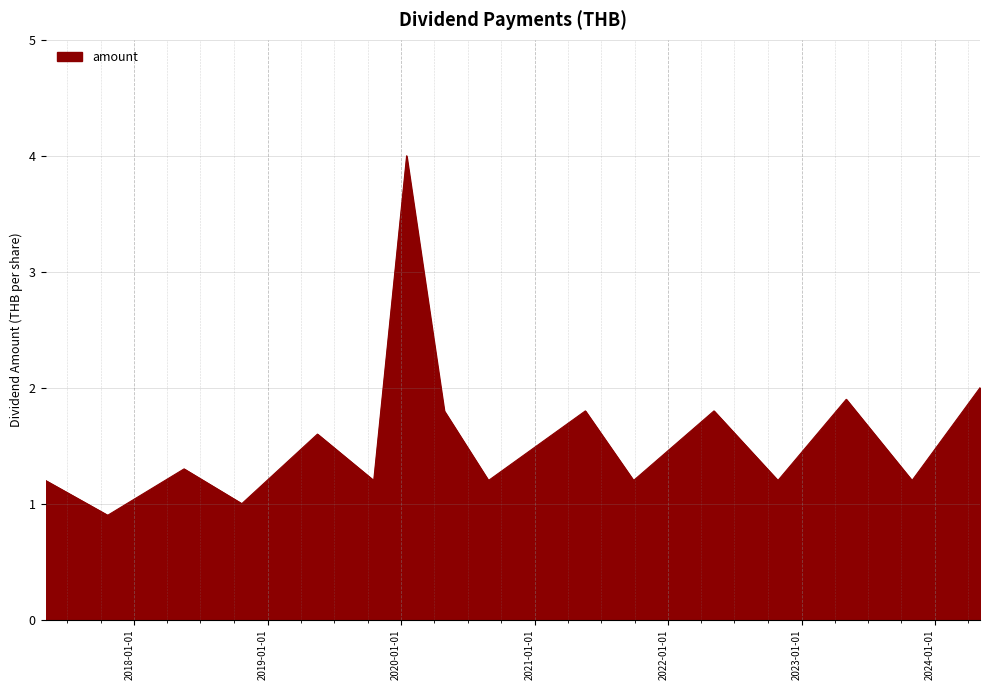

What is the difference between the maximum and minimum values?

3.1